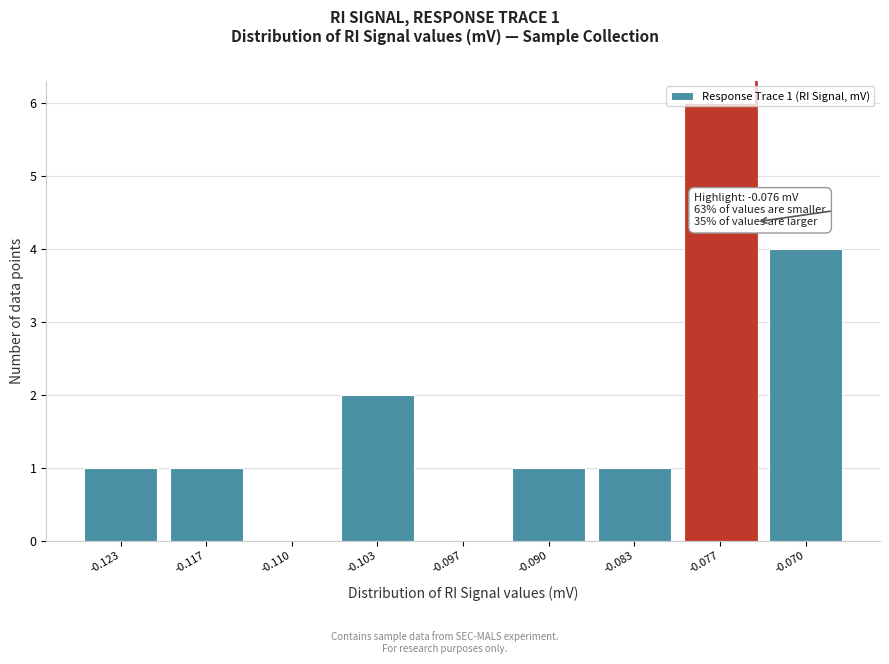

What is the change in value from -0.097 to -0.083?

+1